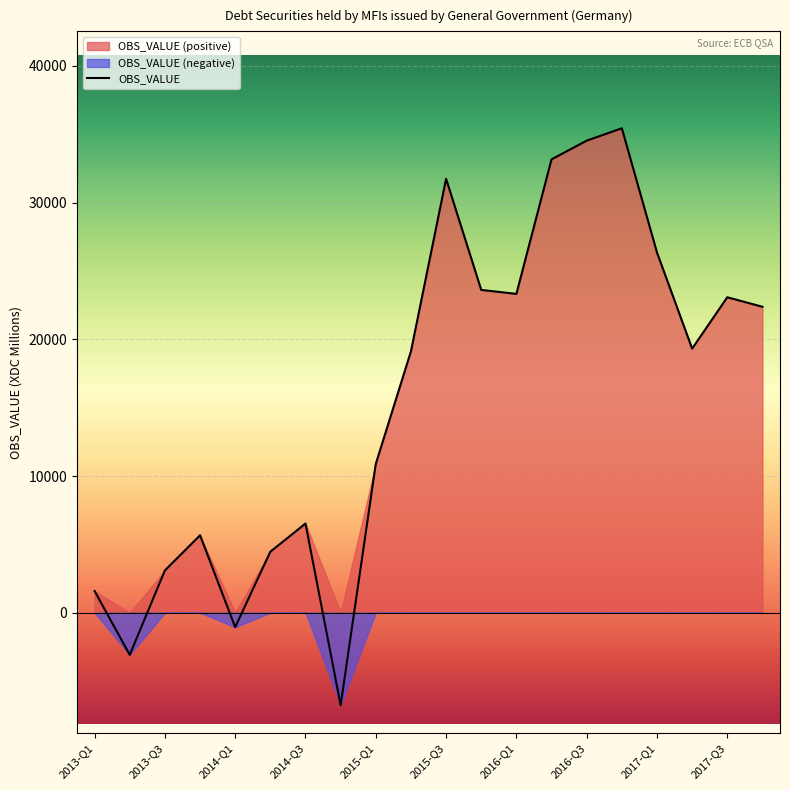

Where is OBS_VALUE nearest to the value 14336?

2015-Q1